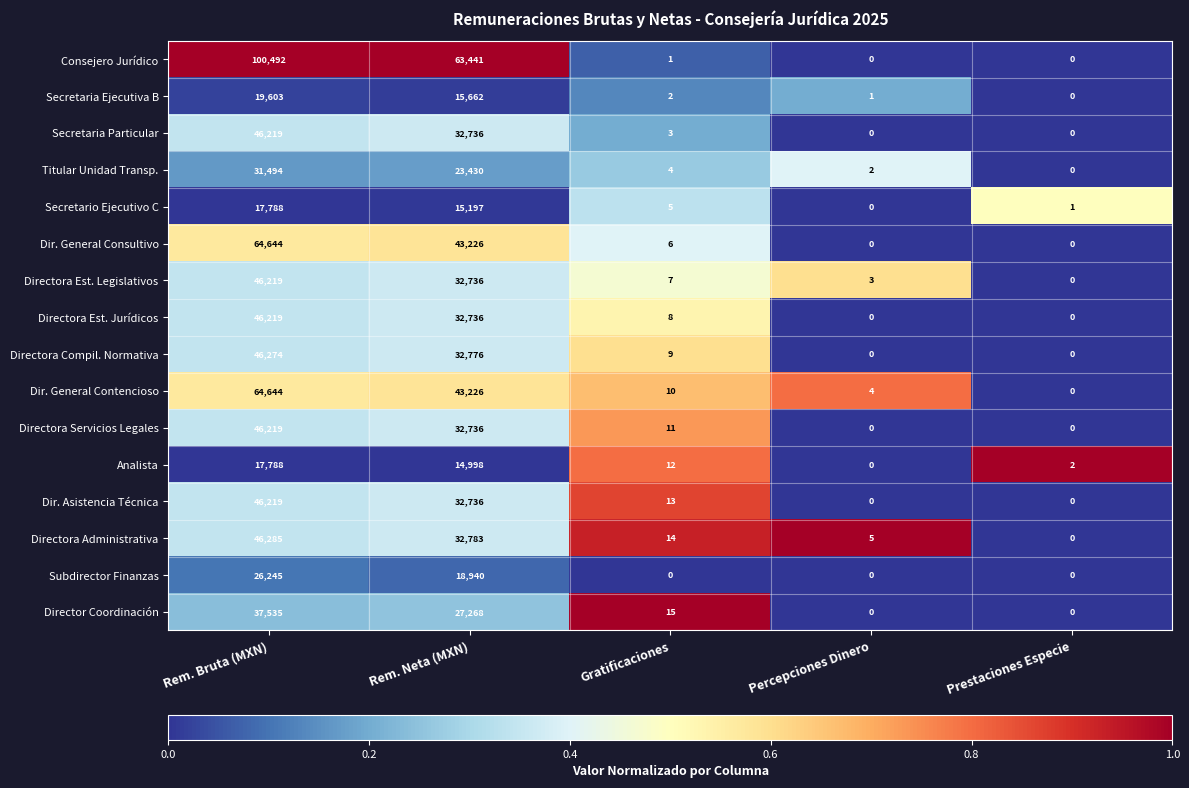

Which series has the largest total across all categories?

Consejero Jurídico